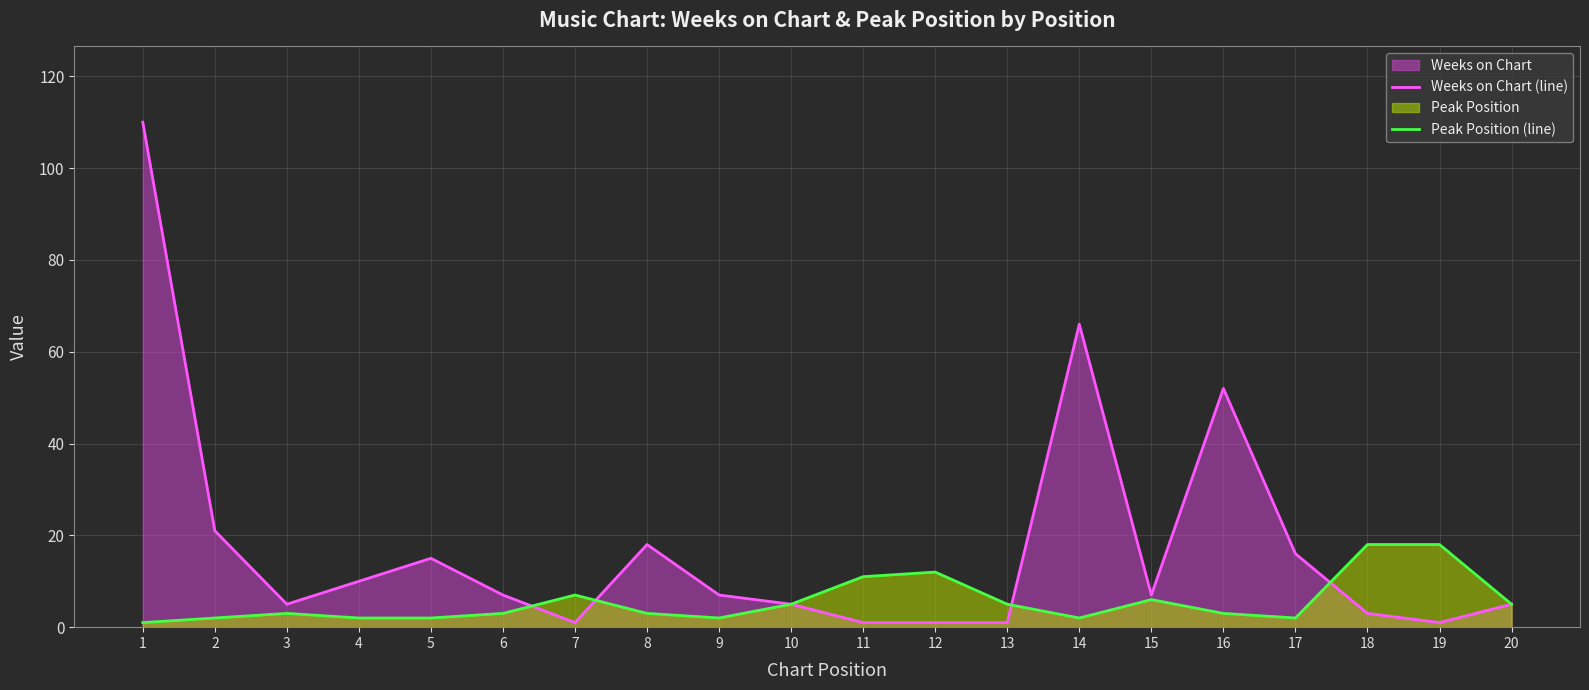

Reading left to right, extract all data points from this chart.

Weeks on Chart (line): 1=110	2=21	3=5	4=10	5=15	6=7	7=1	8=18	9=7	10=5	11=1	12=1	13=1	14=66	15=7	16=52	17=16	18=3	19=1	20=5
Peak Position (line): 1=1	2=2	3=3	4=2	5=2	6=3	7=7	8=3	9=2	10=5	11=11	12=12	13=5	14=2	15=6	16=3	17=2	18=18	19=18	20=5